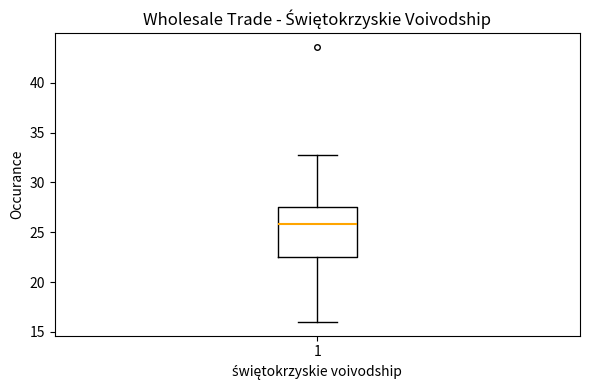

Transcribe this box plot: give where the median line is, the range the box spans, and where the two whiskers end, as read against the y-axis. The values are not printed on the chart, so give them approximately, as read against the axis.

median 26.0, box 22.5 to 27.5, whiskers 16.0 to 33.0